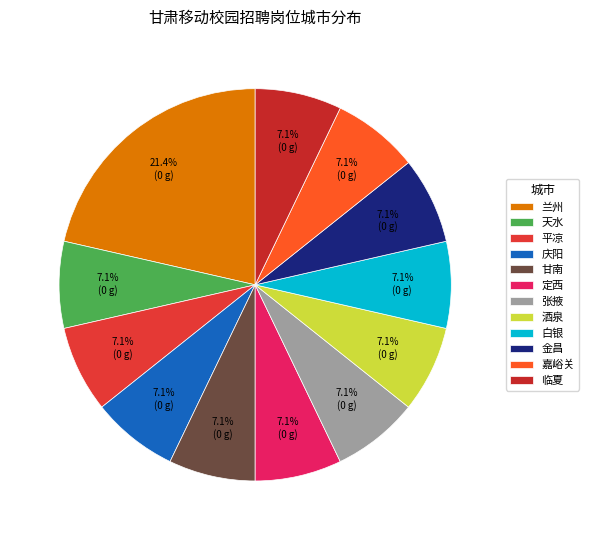

What is the smallest slice in the pie chart?

天水